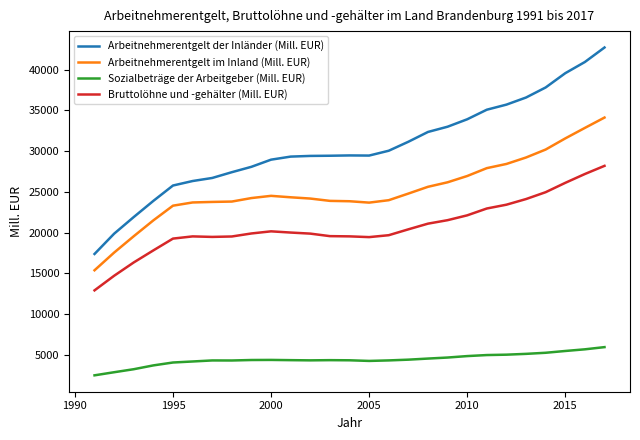

Which series has the largest total across all categories?

Arbeitnehmerentgelt der Inländer (Mill. EUR)